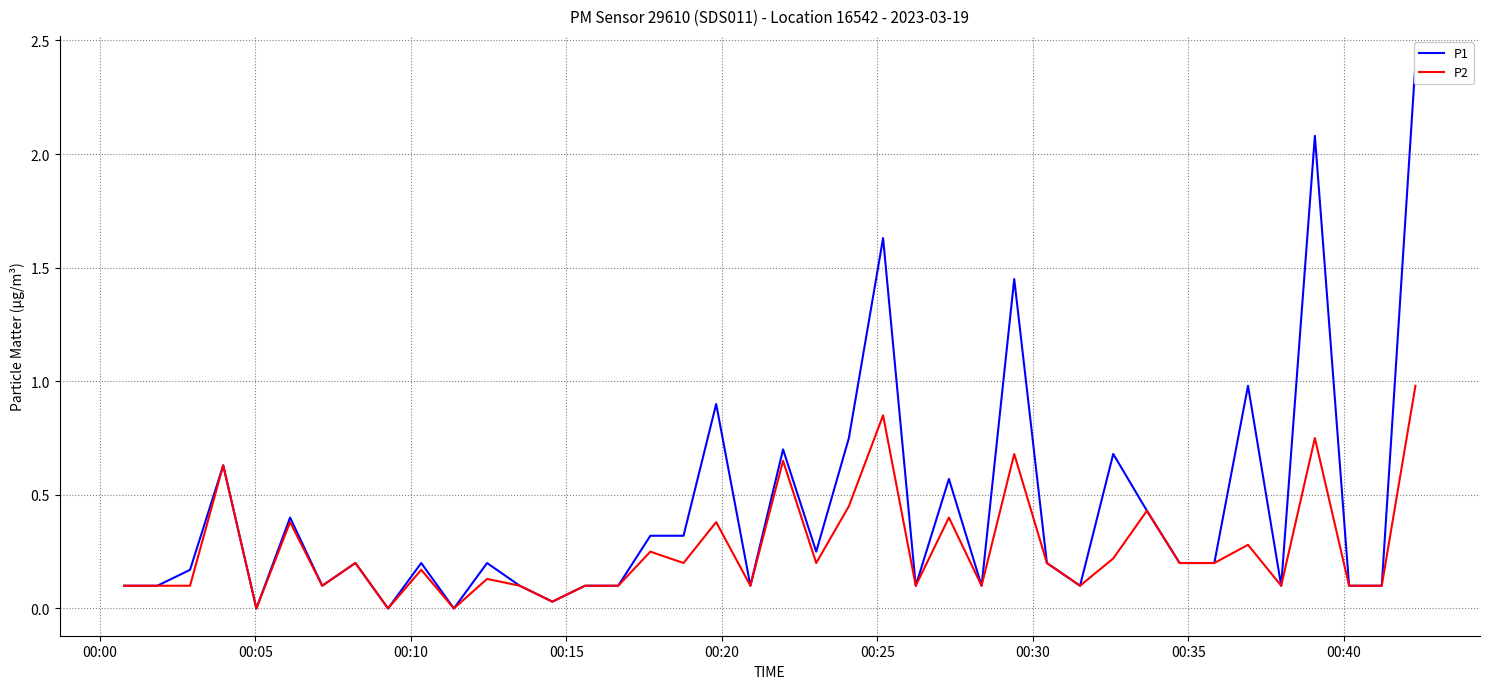

What is the greatest value displayed?

2.4